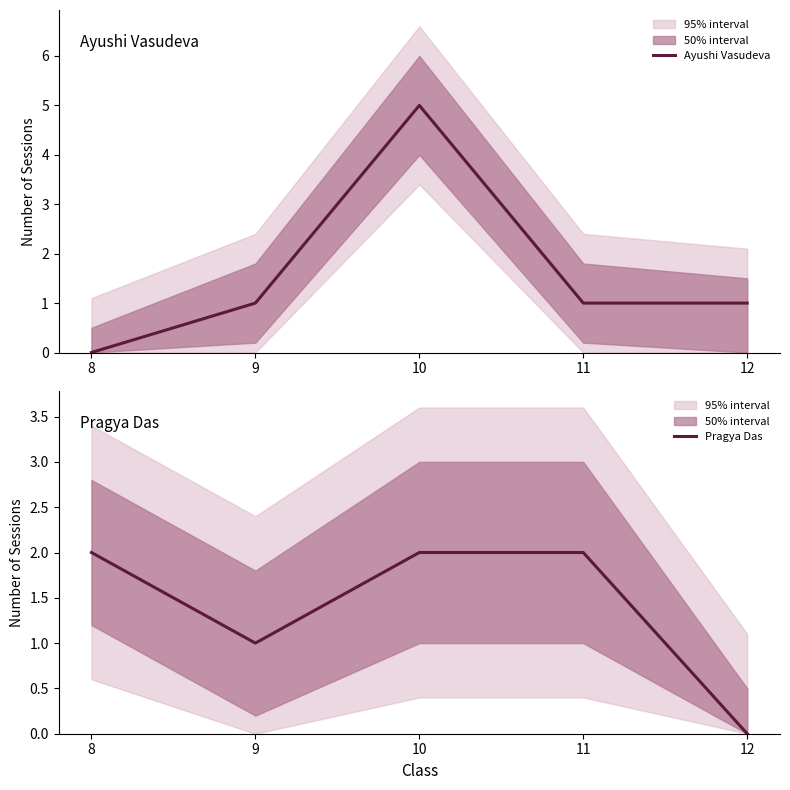

Which series has the widest spread of values?

Ayushi Vasudeva